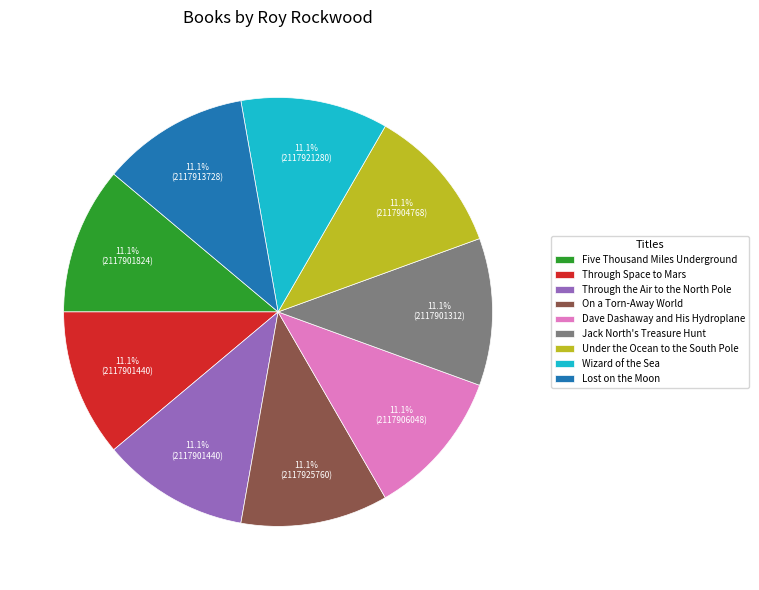

What is the total percentage of Wizard of the Sea and Five Thousand Miles Underground?

22.2%